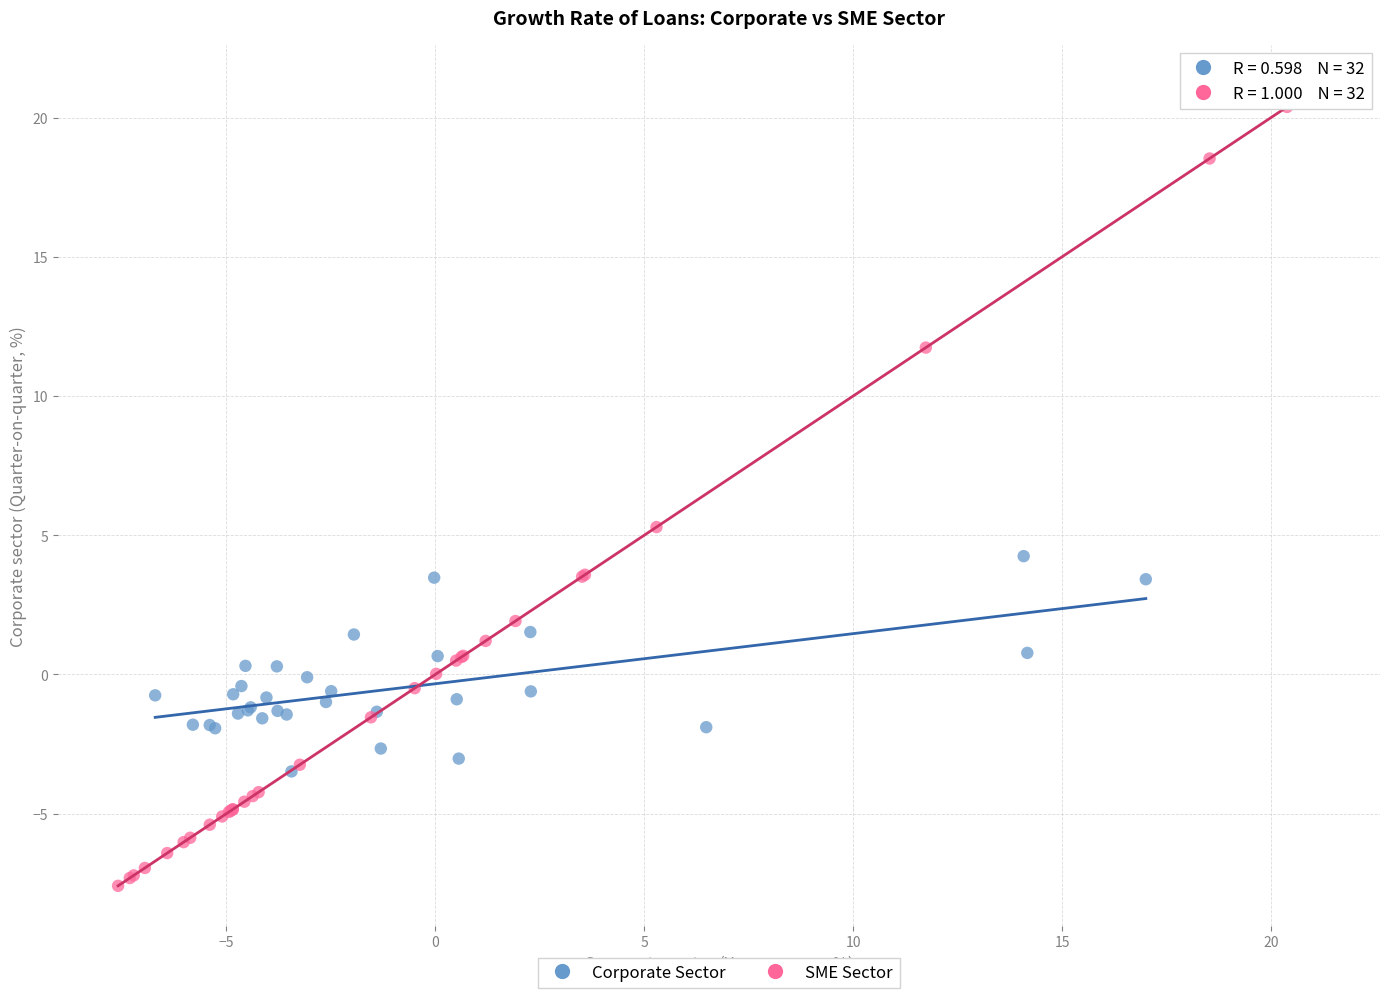

Which series contains the lowest Y value?

SME Sector